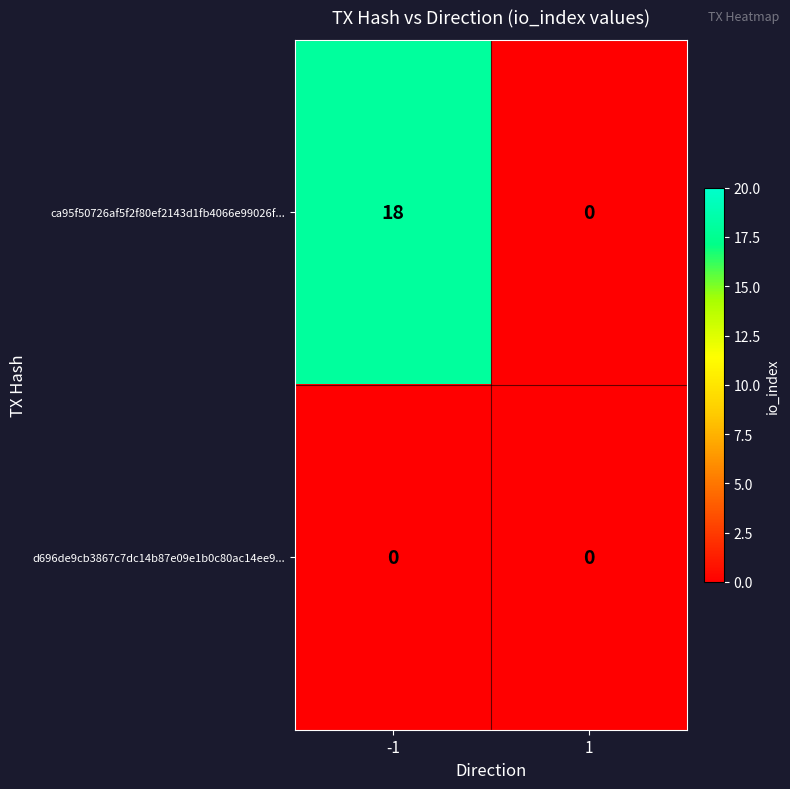

What is the average value of the ca95f50726af5f2f80ef2143d1fb4066e99026f... series?

9